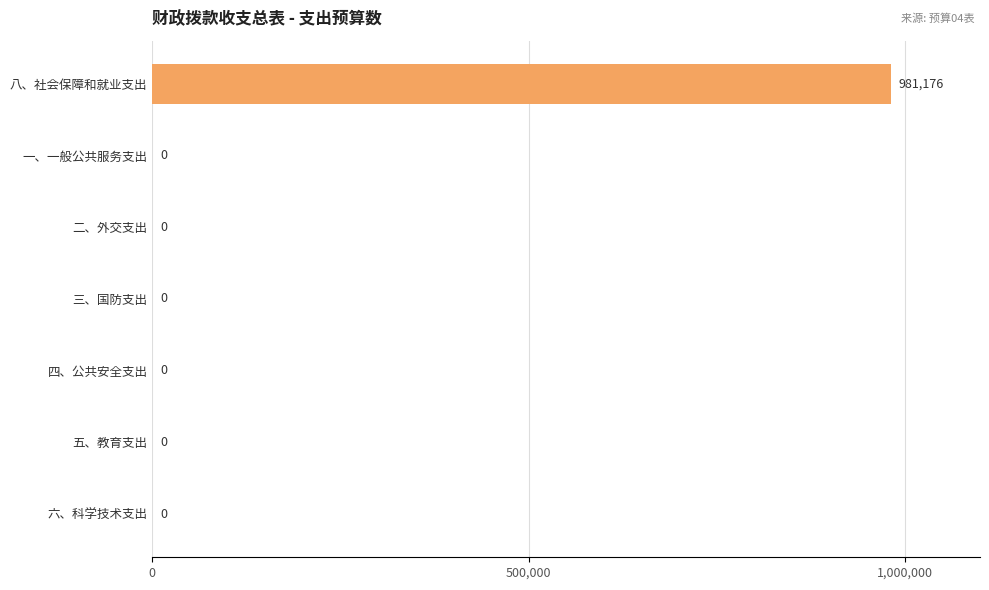

How many data points are above 0?

1